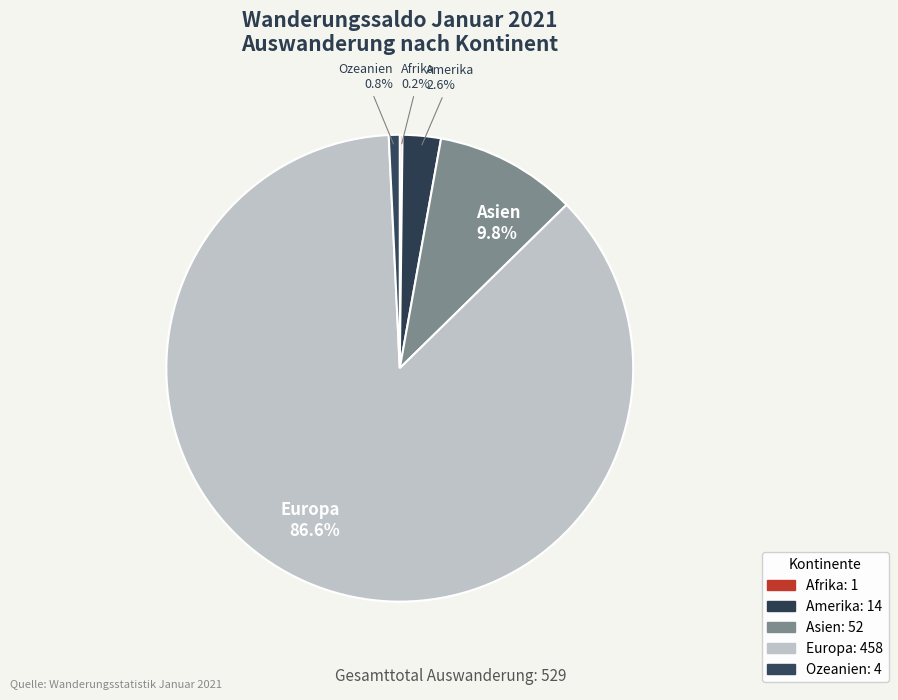

Which category has the biggest portion of the pie?

Europa